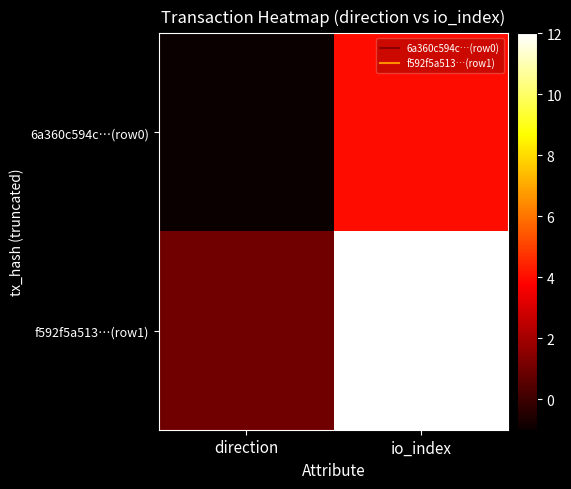

Rank the series by their maximum value, from lowest to highest.

6a360c594c…(row0), f592f5a513…(row1)